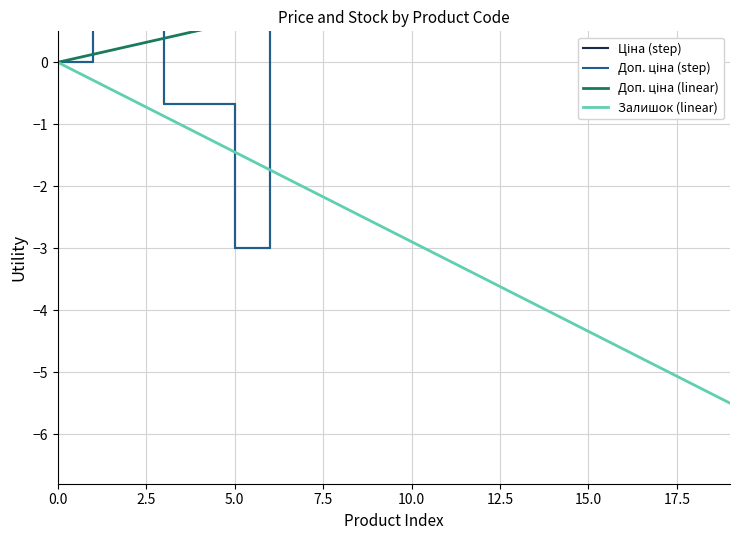

The value of Залишок (linear) at 0.0 is 0.0. True or false?

True